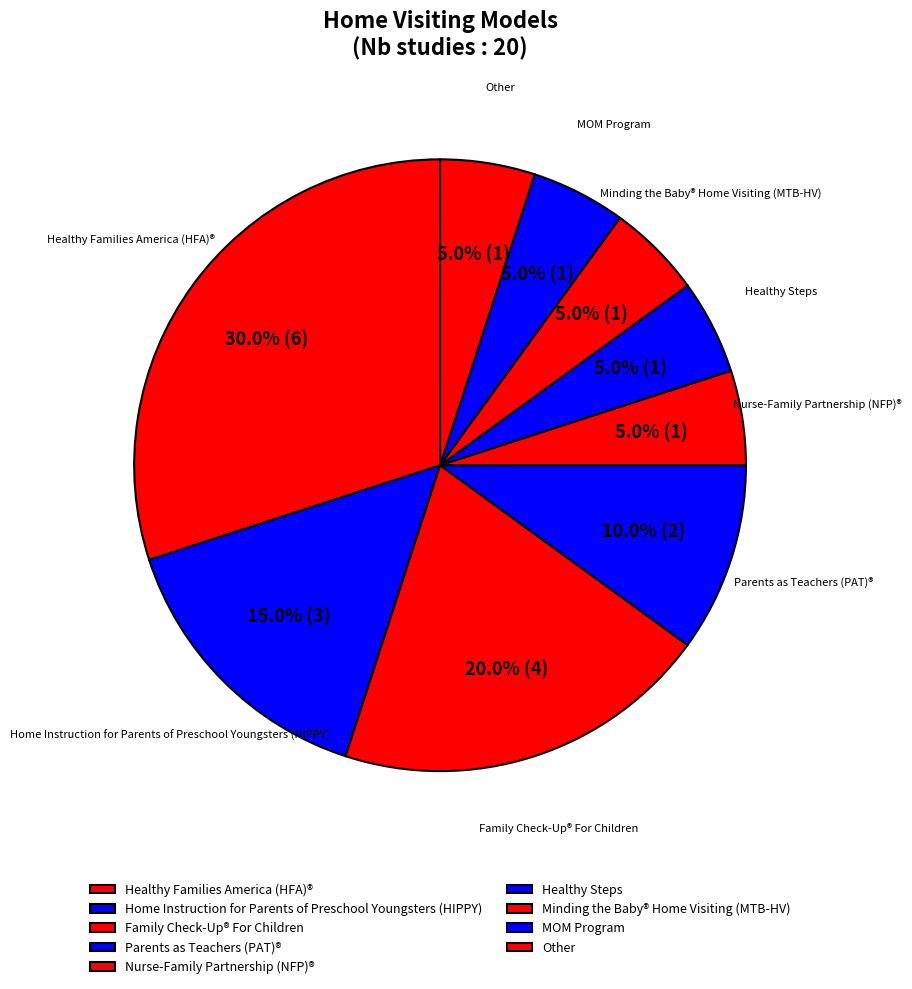

How many slices are in this pie chart?

9